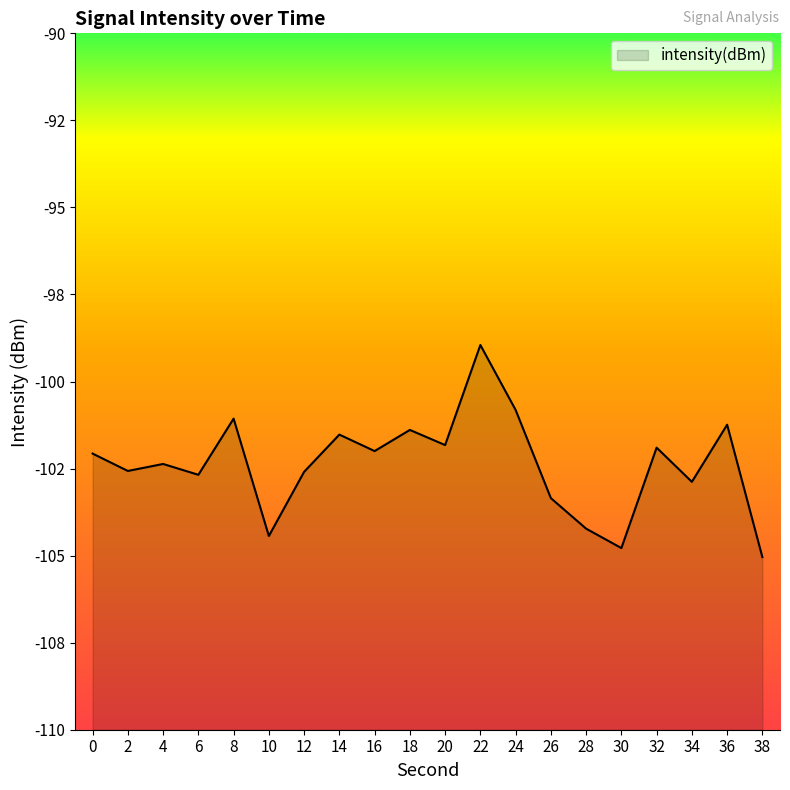

Does the chart display data point markers on the line(s)?

No